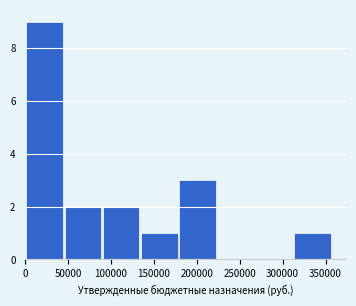

Which range on the x-axis has the tallest bar?

0 to 45000